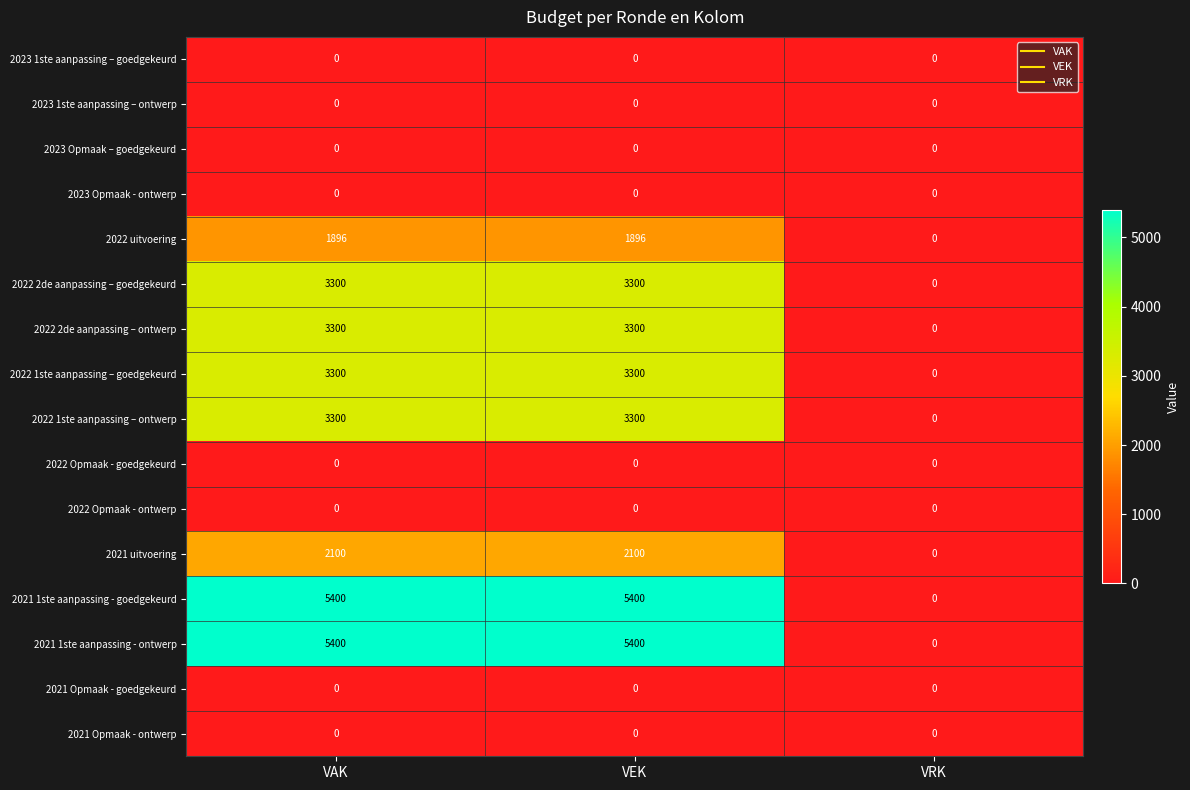

What is the maximum value for 2022 1ste aanpassing – ontwerp?

3300